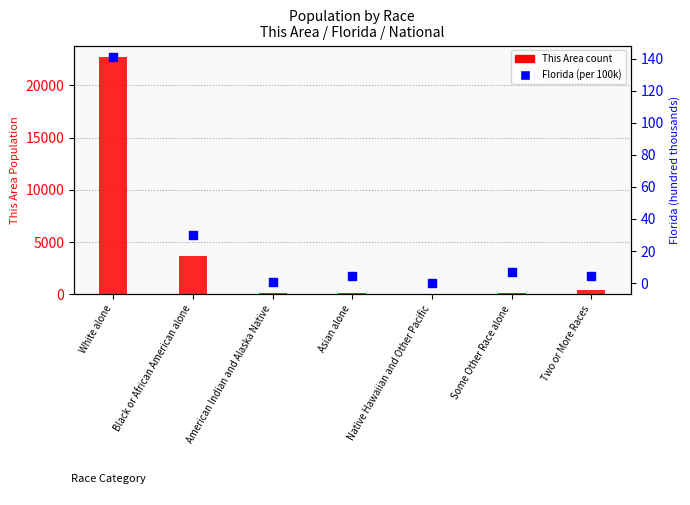

What are all the series names shown in the legend?

This Area (count), Florida (per 100k)